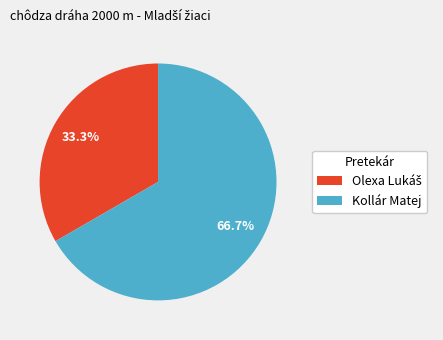

Which slice is the largest?

Kollár Matej